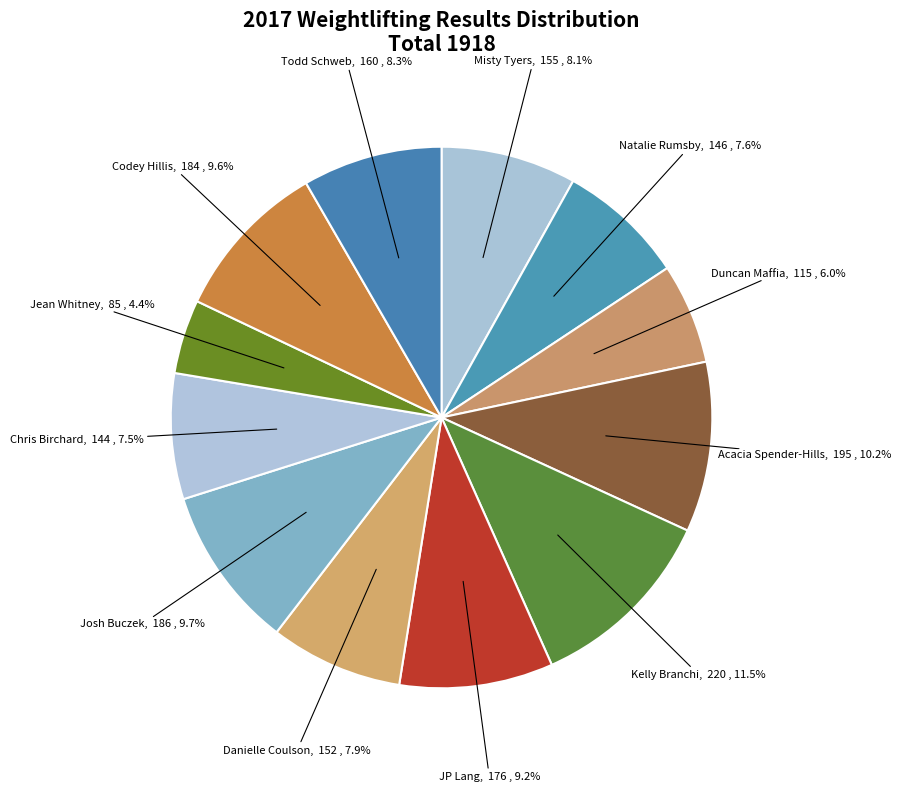

To the nearest percent, what percentage of the pie is Todd Schweb?

8%